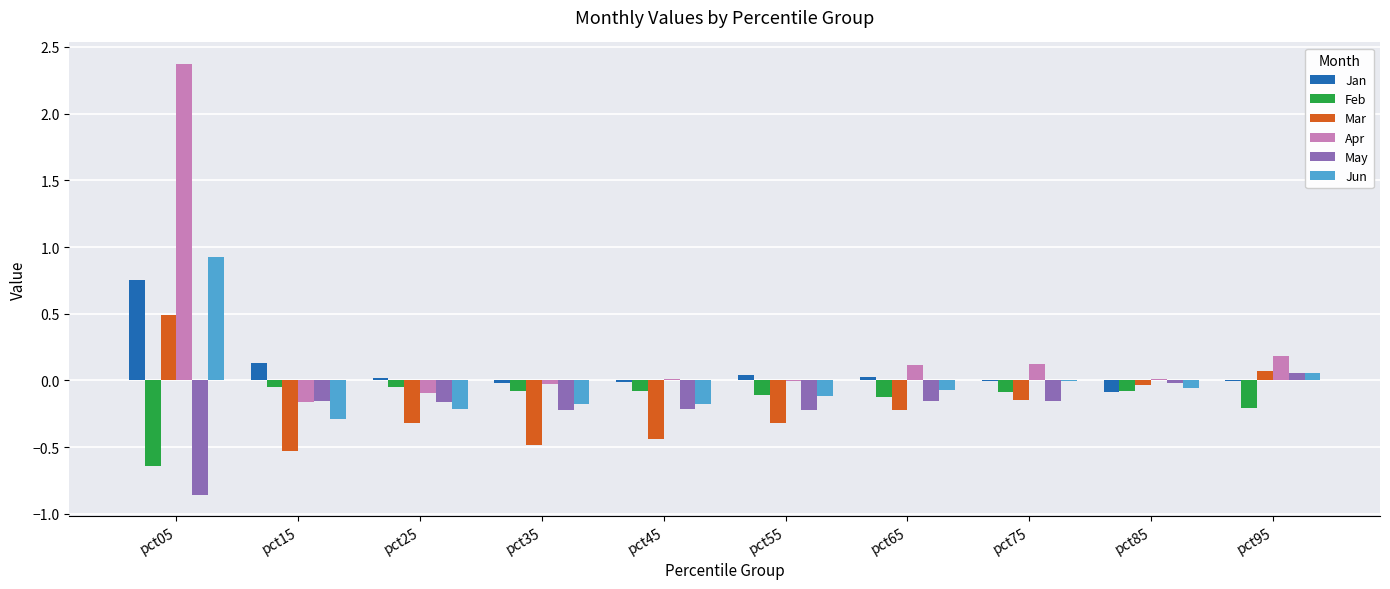

What is the sum of all Apr values?

2.5